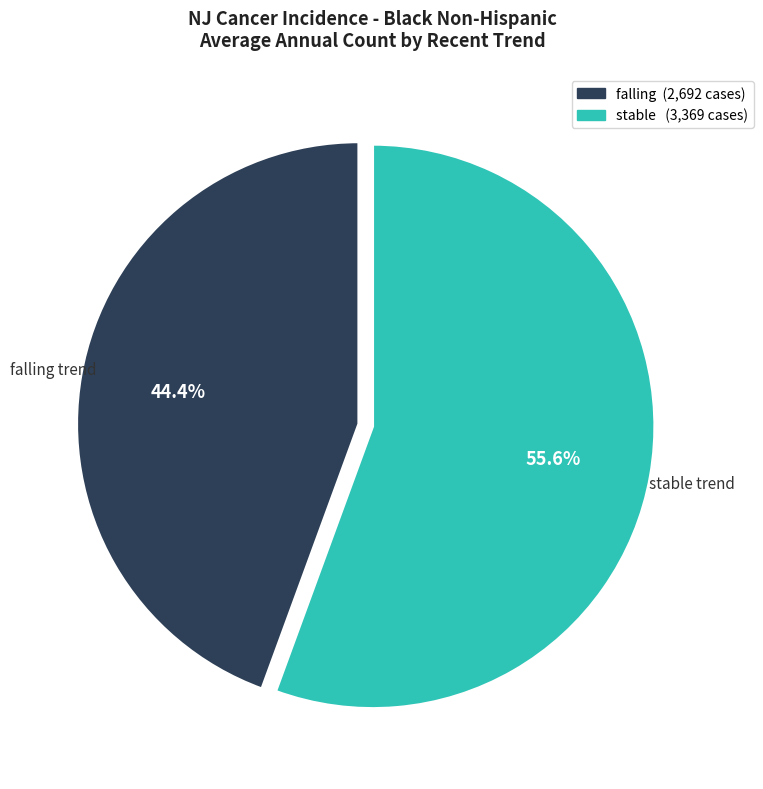

Is there a majority slice in this chart?

Yes